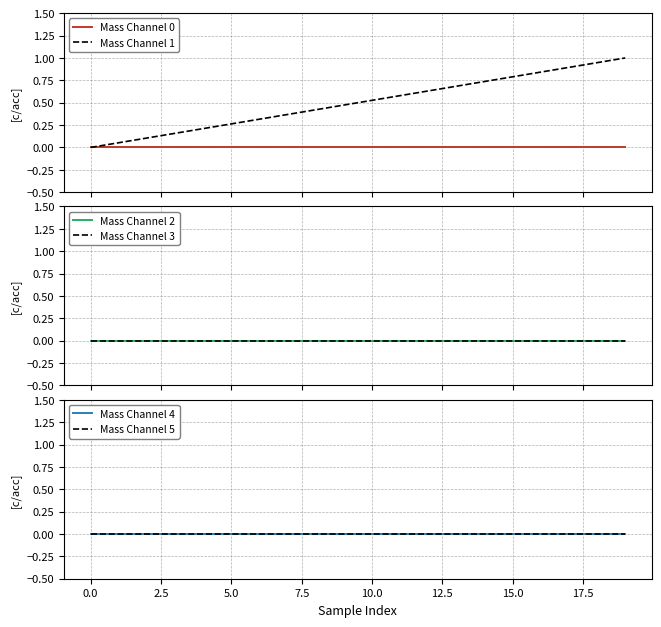

What is the highest value of the Mass Channel 1 series?

1.0